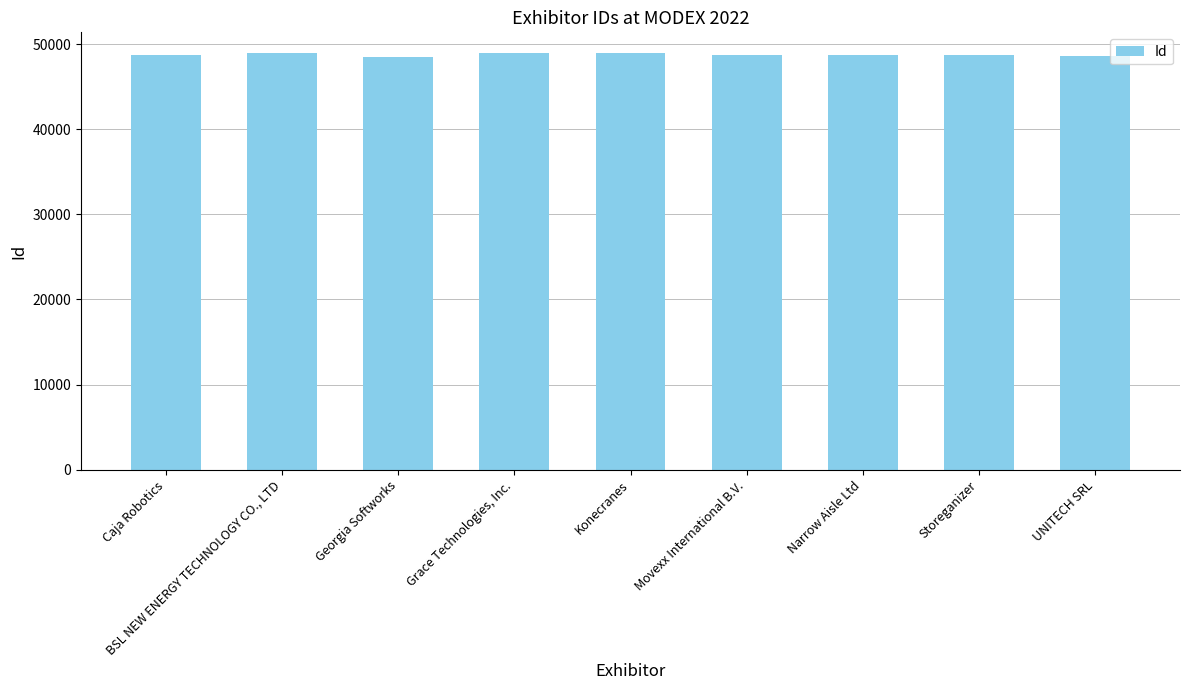

What is the sum of all values?

438992